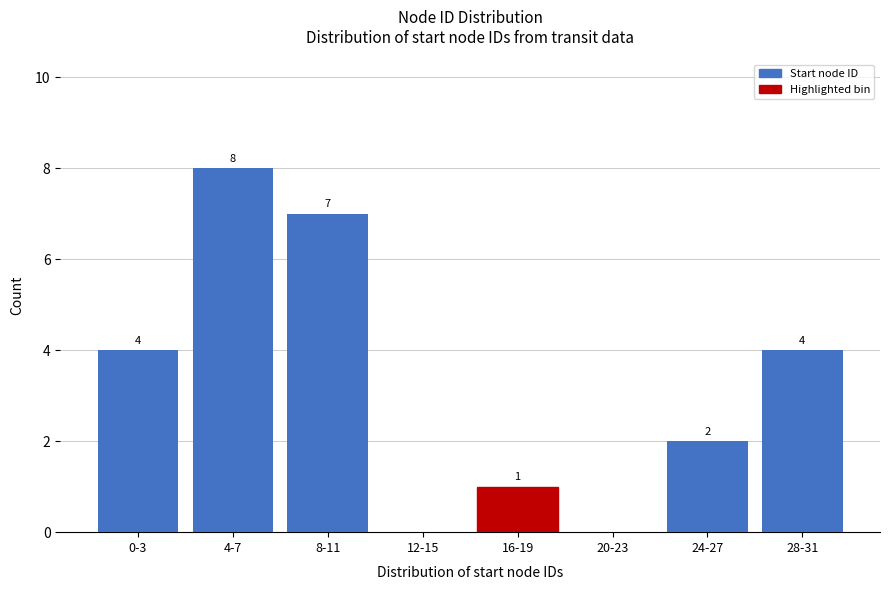

Reading left to right, list all the values displayed in this chart.

0-3=4	4-7=8	8-11=7	12-15=0	16-19=1	20-23=0	24-27=2	28-31=4